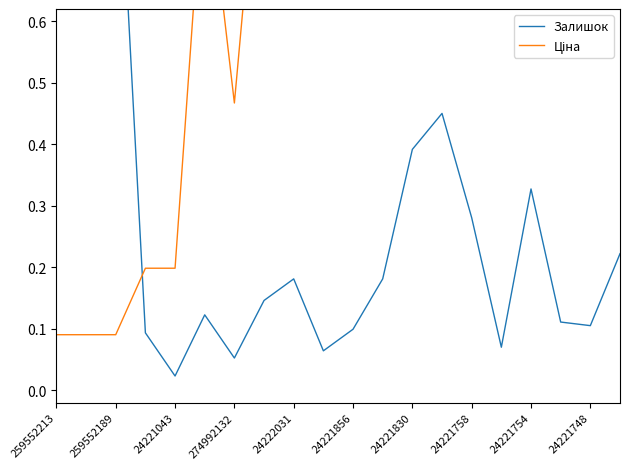

Which has a higher value, 24221758 or 259552189?

259552189